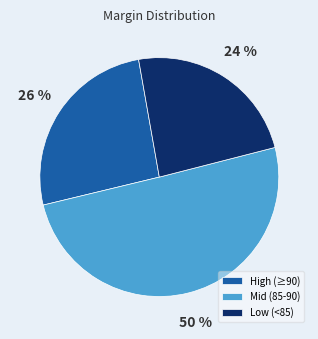

How many slices are in this pie chart?

3